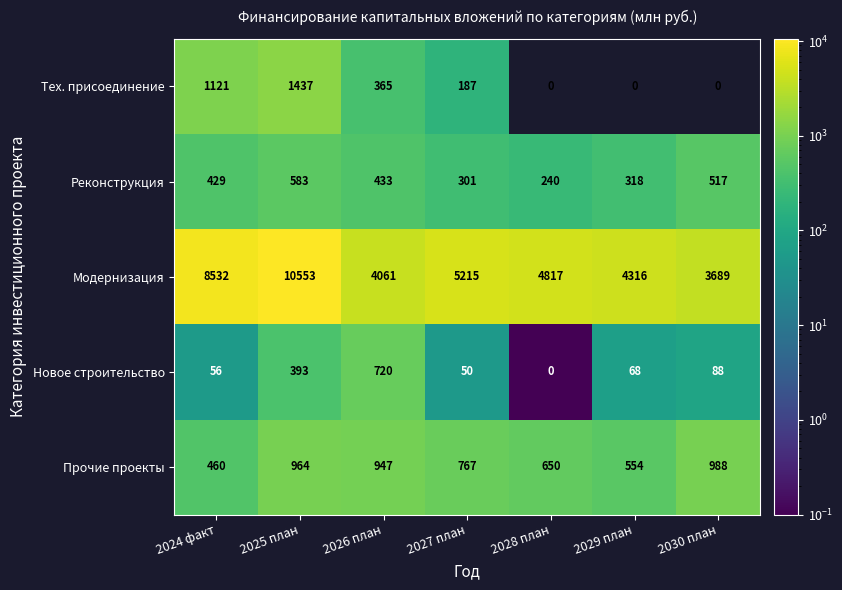

Which series has the largest range (max minus min)?

Модернизация